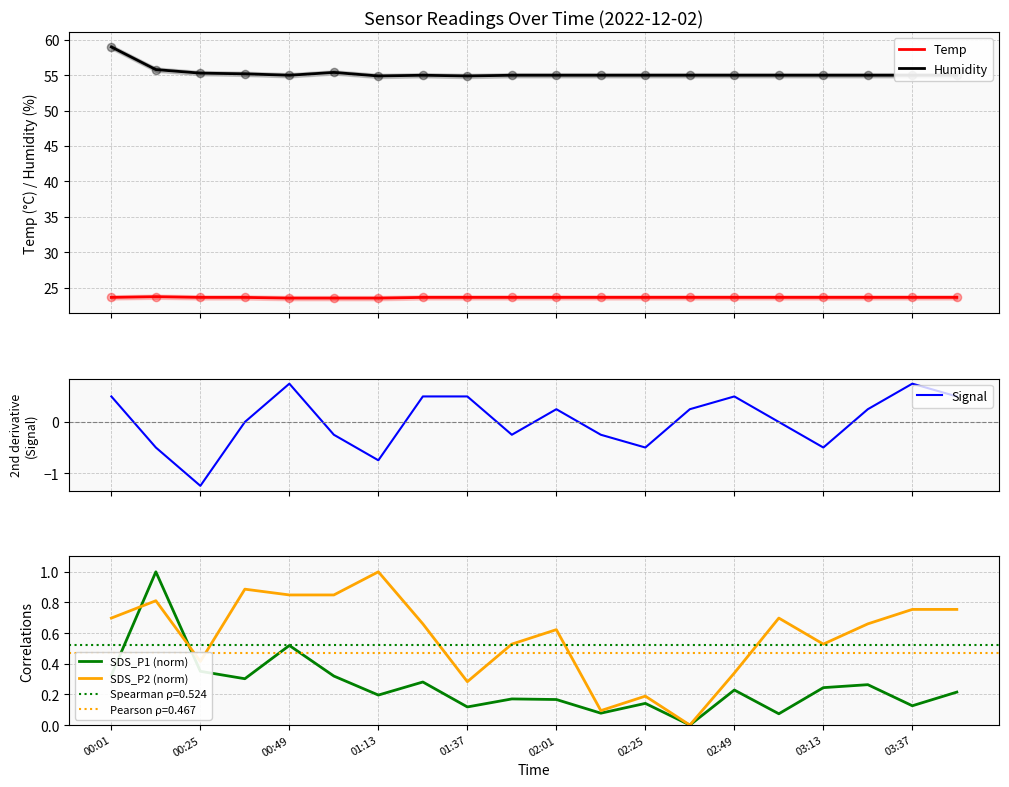

True or false: Humidity and Temp cross at least once.

False